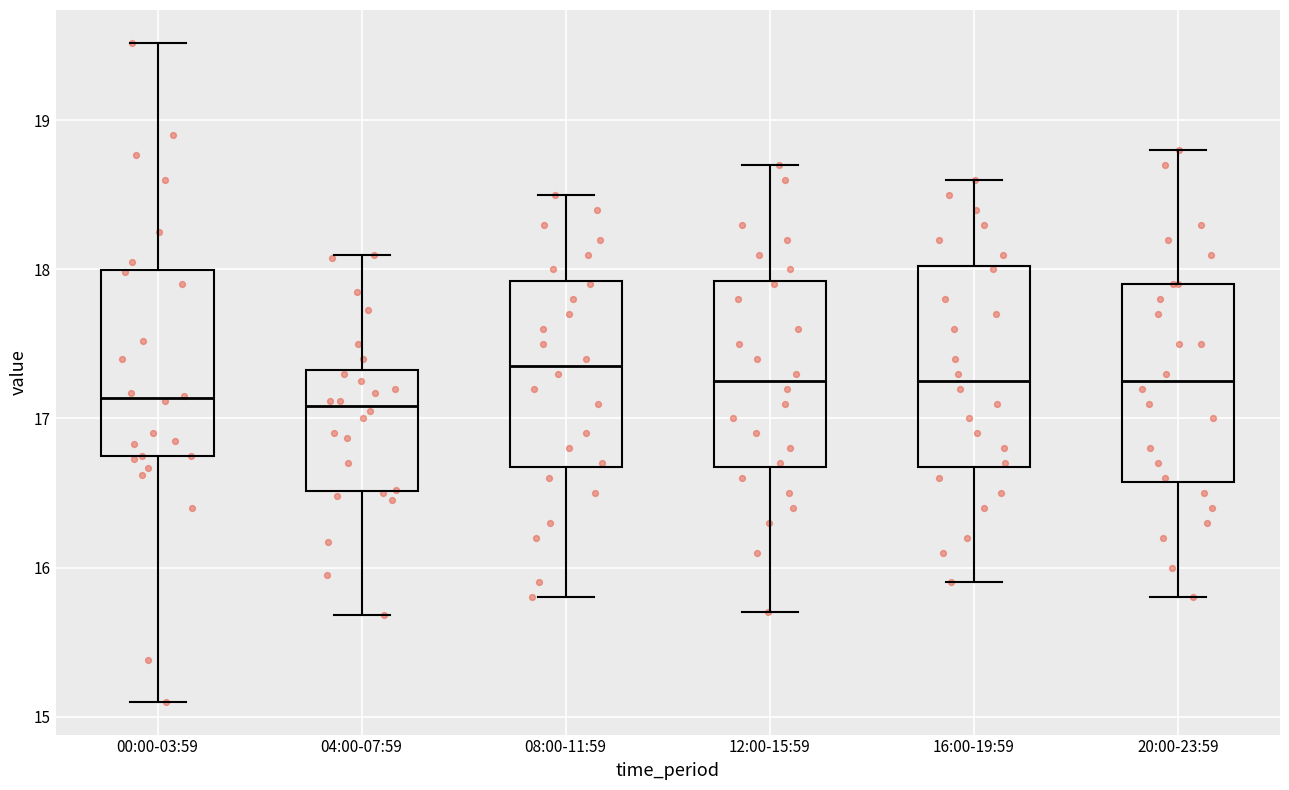

Where does the upper whisker of the box for 20:00-23:59 end on the y-axis? The values are not printed on the chart, so give them approximately, as read against the axis.

18.8